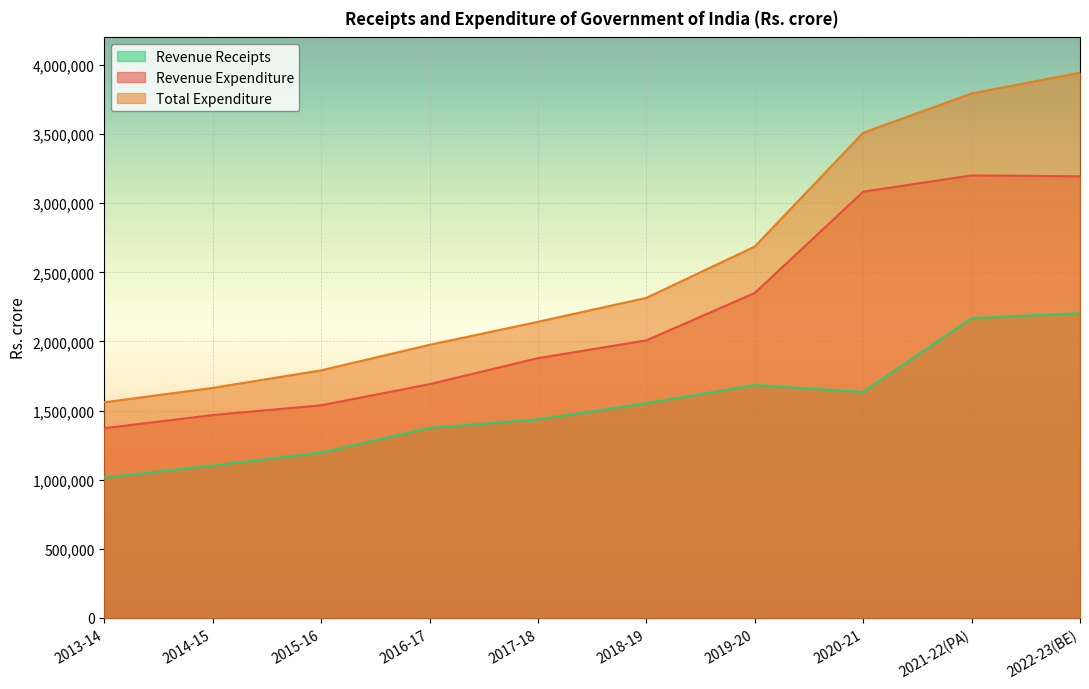

True or false: Revenue Receipts has a value of 1906395 at 2016-17.

False